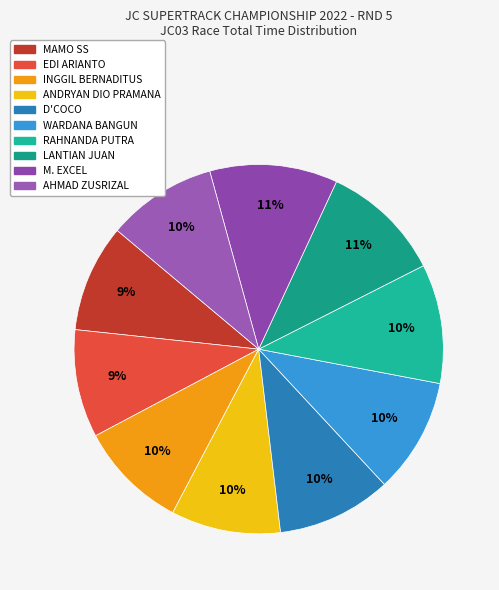

Which category has the smallest portion of the pie?

MAMO SS